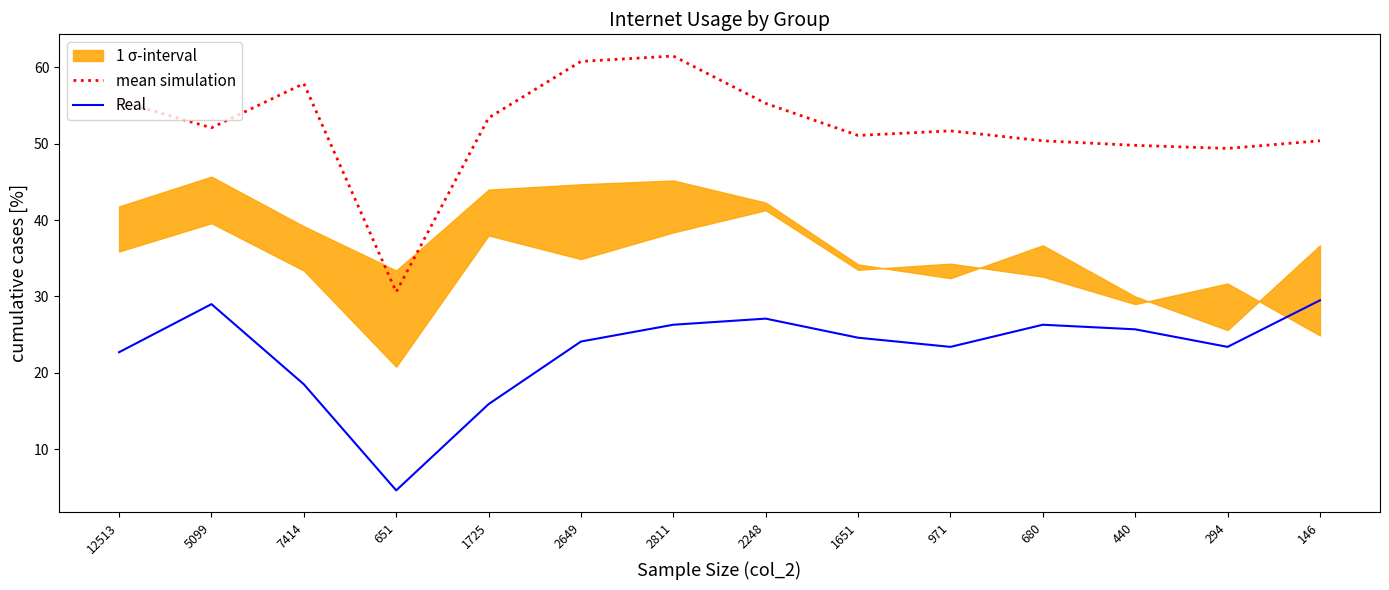

Is the value of Real at 7414 greater than the value of mean simulation at 12513?

No